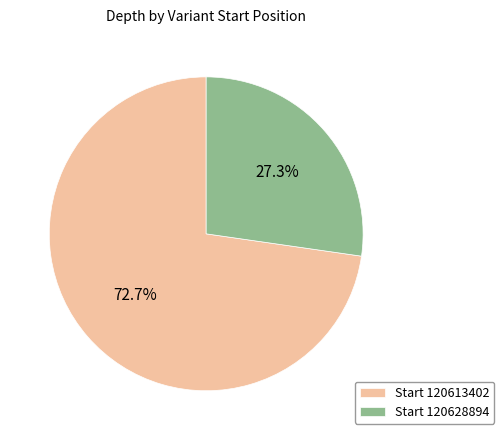

What percentage do Start 120628894 and Start 120613402 together represent?

100.0%